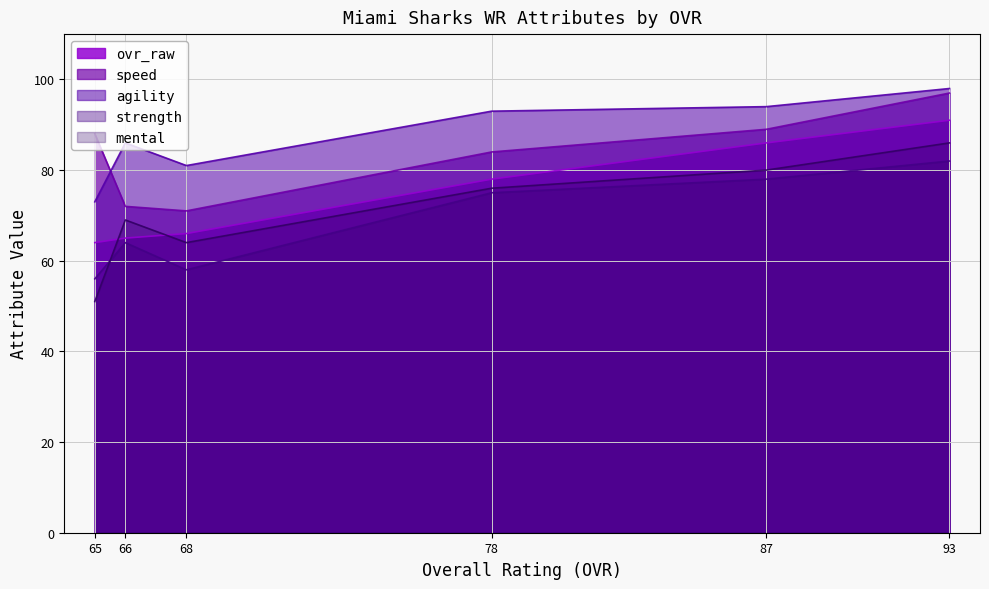

True or false: mental has more than 0 interior local peaks.

True